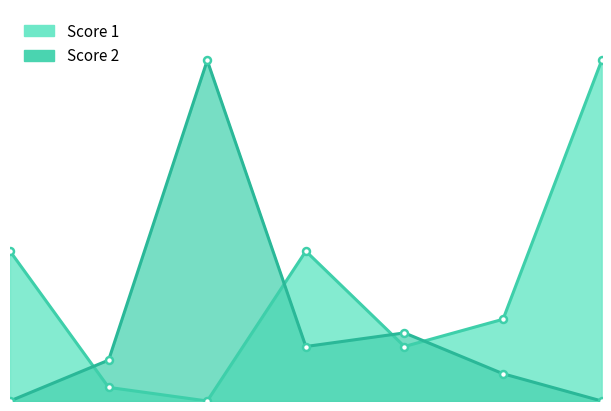

At which label does Score 2 first exceed 3?

3